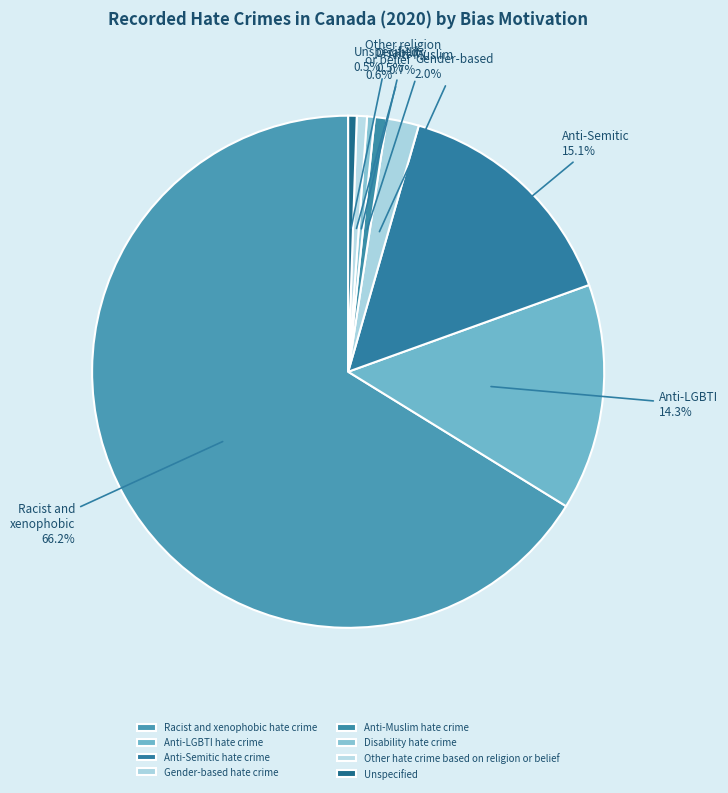

How many slices are in this pie chart?

8